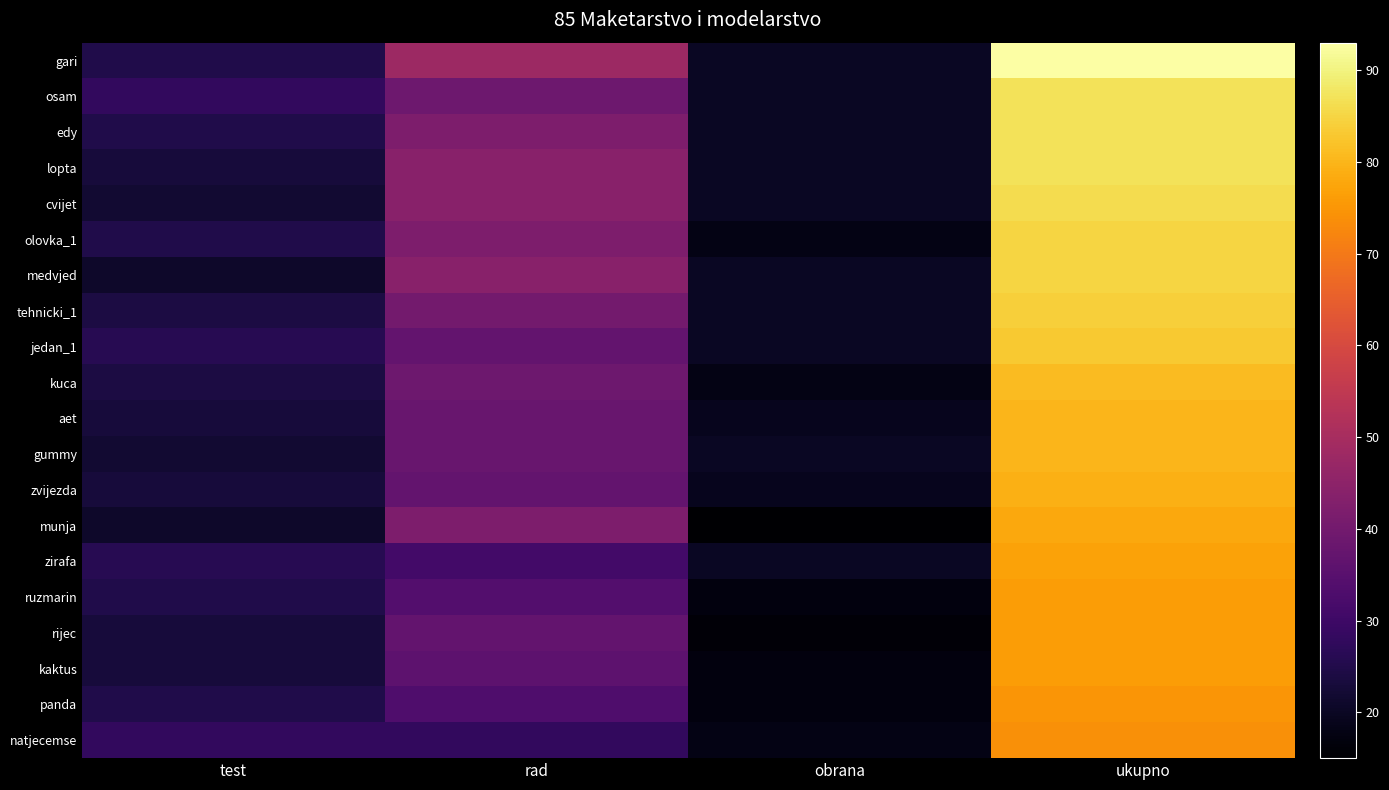

What is the spread (max minus min) of values at ukupno?

19